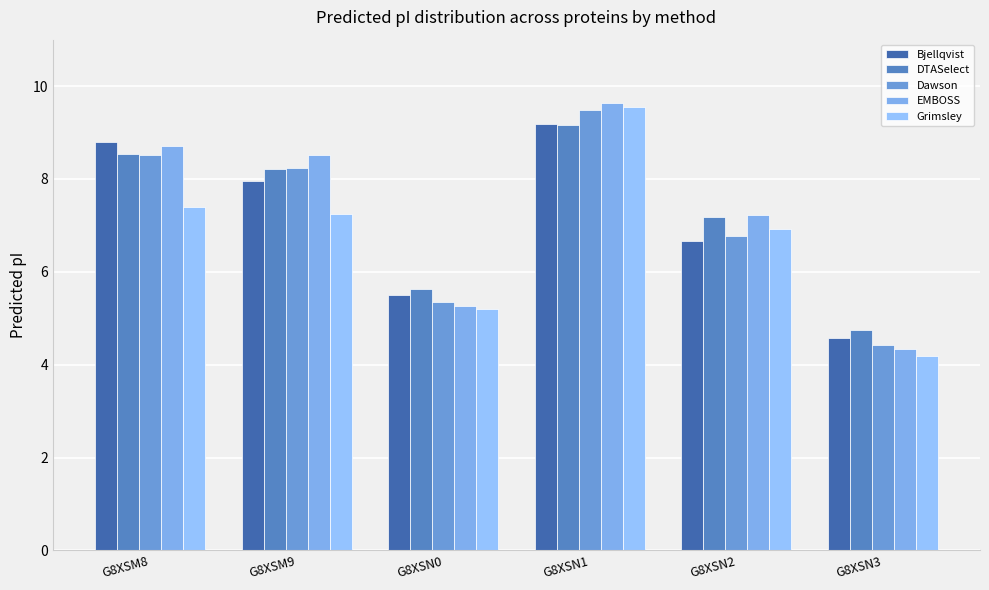

What is the value of the EMBOSS bar at the 6th from the left?

4.3